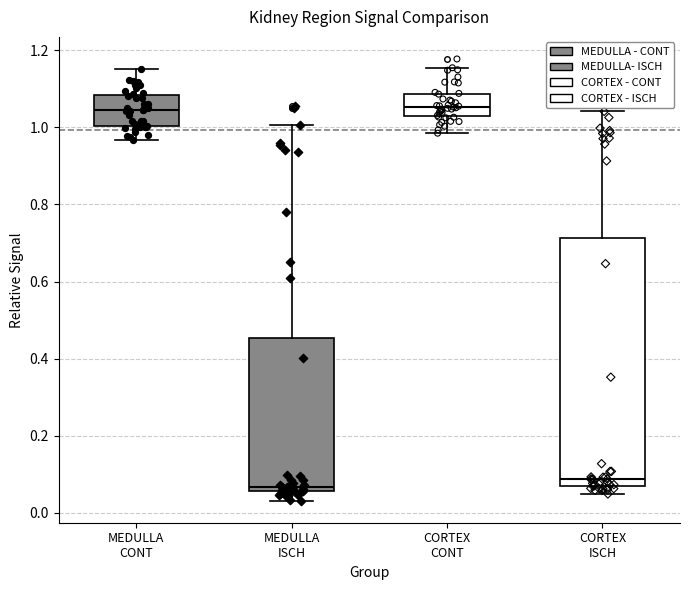

Reading left to right, read every box against the y-axis: the position of its median line, the range the box covers, and the ends of its whiskers. The values are not printed on the chart, so give them approximately, as read against the axis.

MEDULLA CONT: median 1.04, box 1.00 to 1.08, whiskers 0.96 to 1.16
MEDULLA ISCH: median 0.06 (just above the box's lower edge), box 0.06 to 0.46, whiskers 0.04 to 1.00
CORTEX CONT: median 1.06, box 1.02 to 1.08, whiskers 0.98 to 1.16
CORTEX ISCH: median 0.08 (just above the box's lower edge), box 0.08 to 0.72, whiskers 0.04 to 1.04